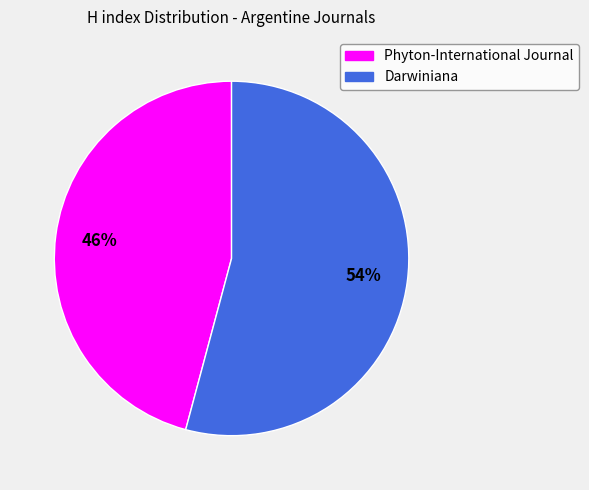

True or false: Darwiniana accounts for 43% of the total.

False